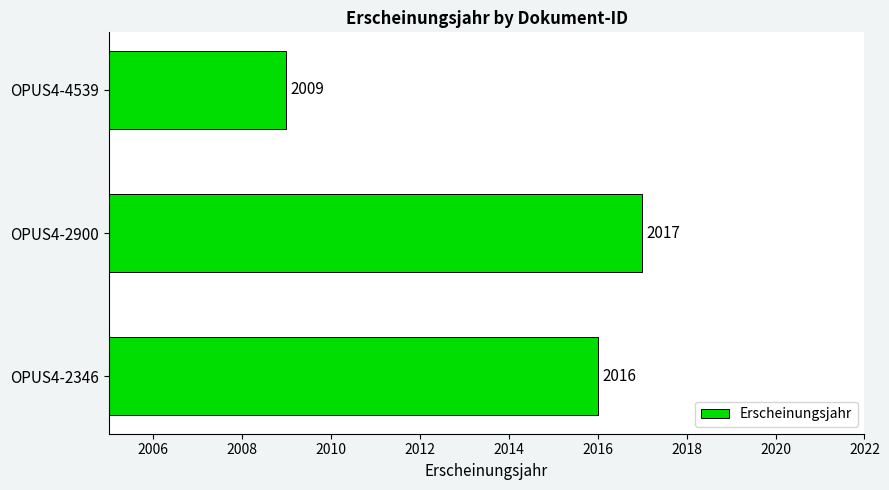

What is the change in value from OPUS4-2346 to OPUS4-4539?

-7